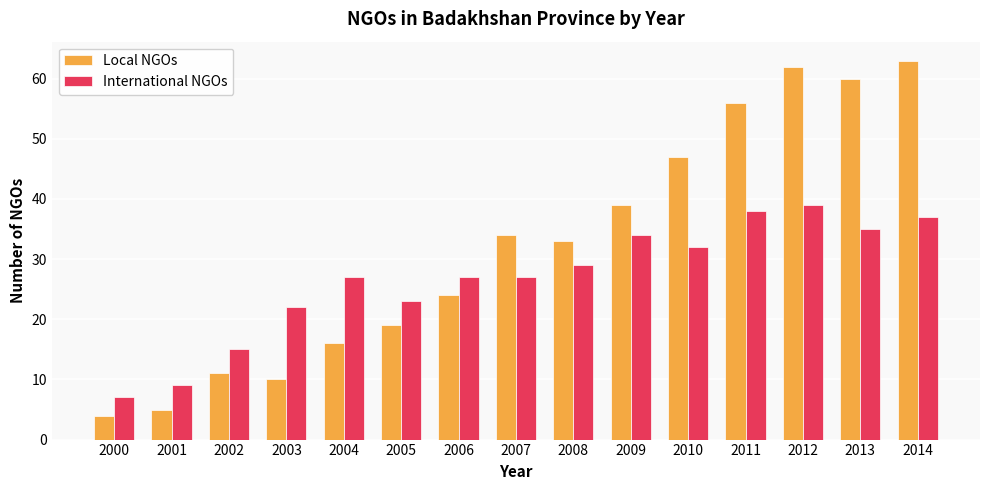

What is the average value of the Local NGOs series?

32